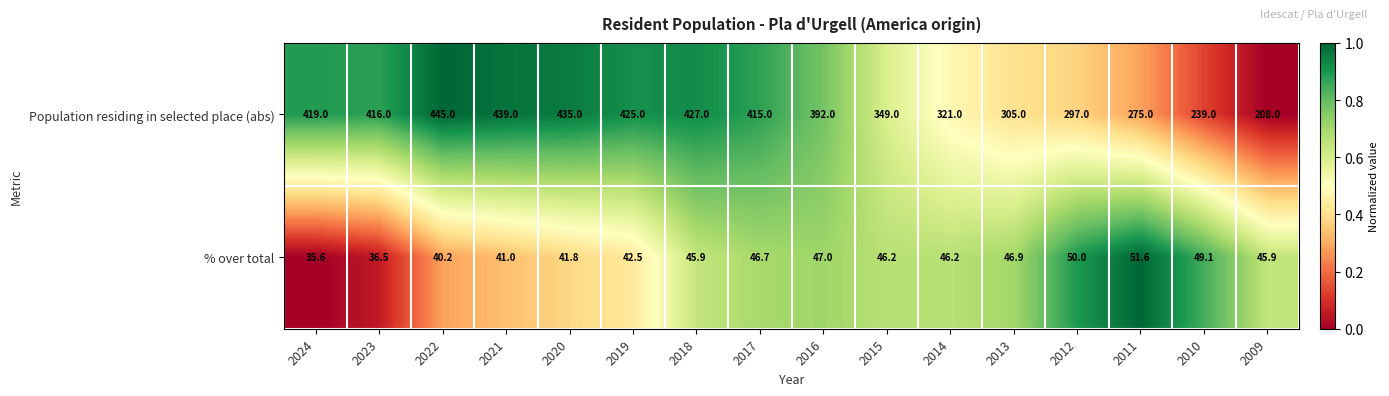

Count the number of data series in this chart.

2